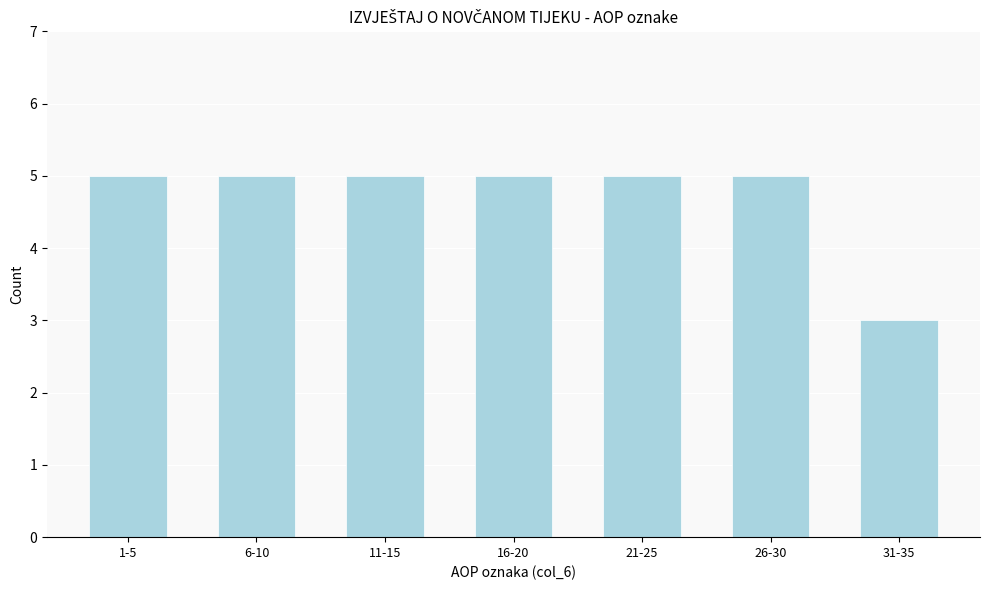

Reading left to right, what are all the values shown in this chart?

5	5	5	5	5	5	3